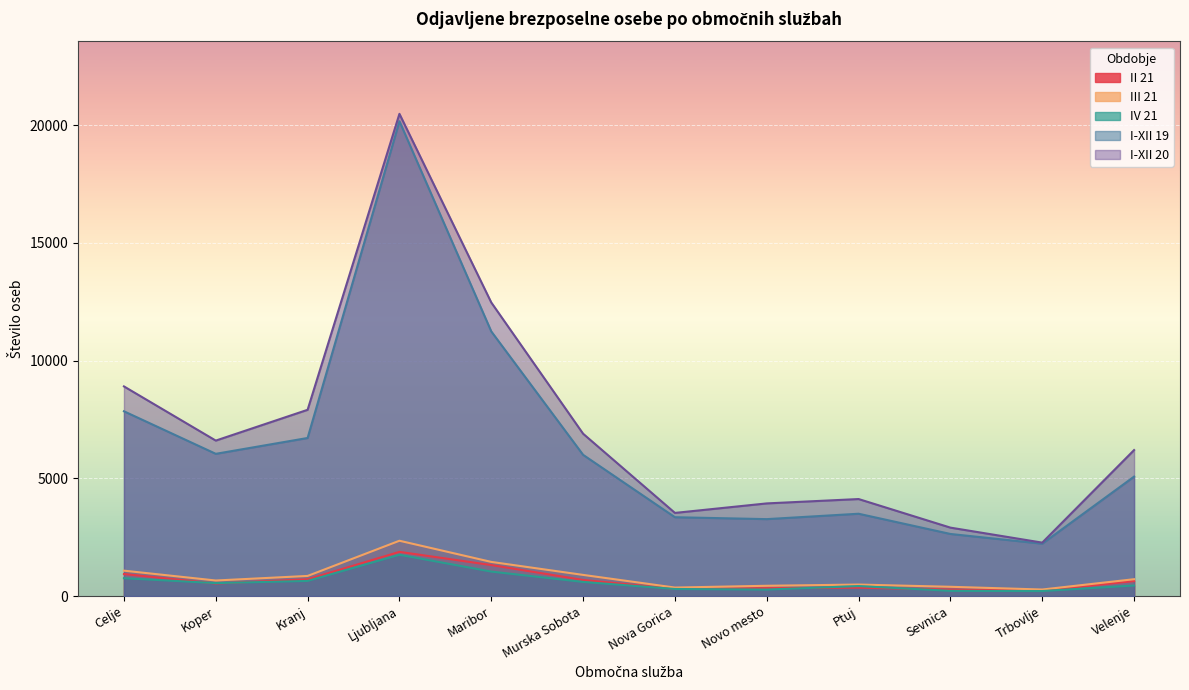

What position from the right is Koper?

11